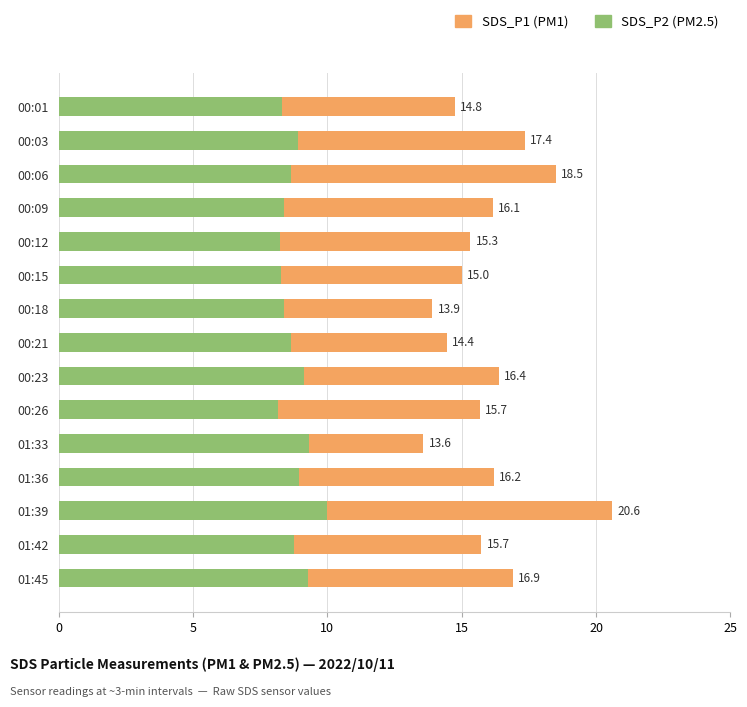

Count the number of categories in the chart.

15